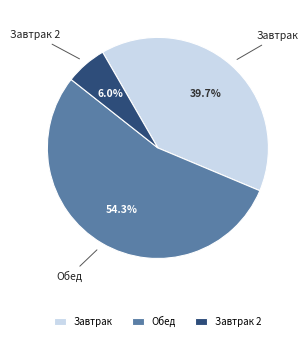

How many slices are in this pie chart?

3